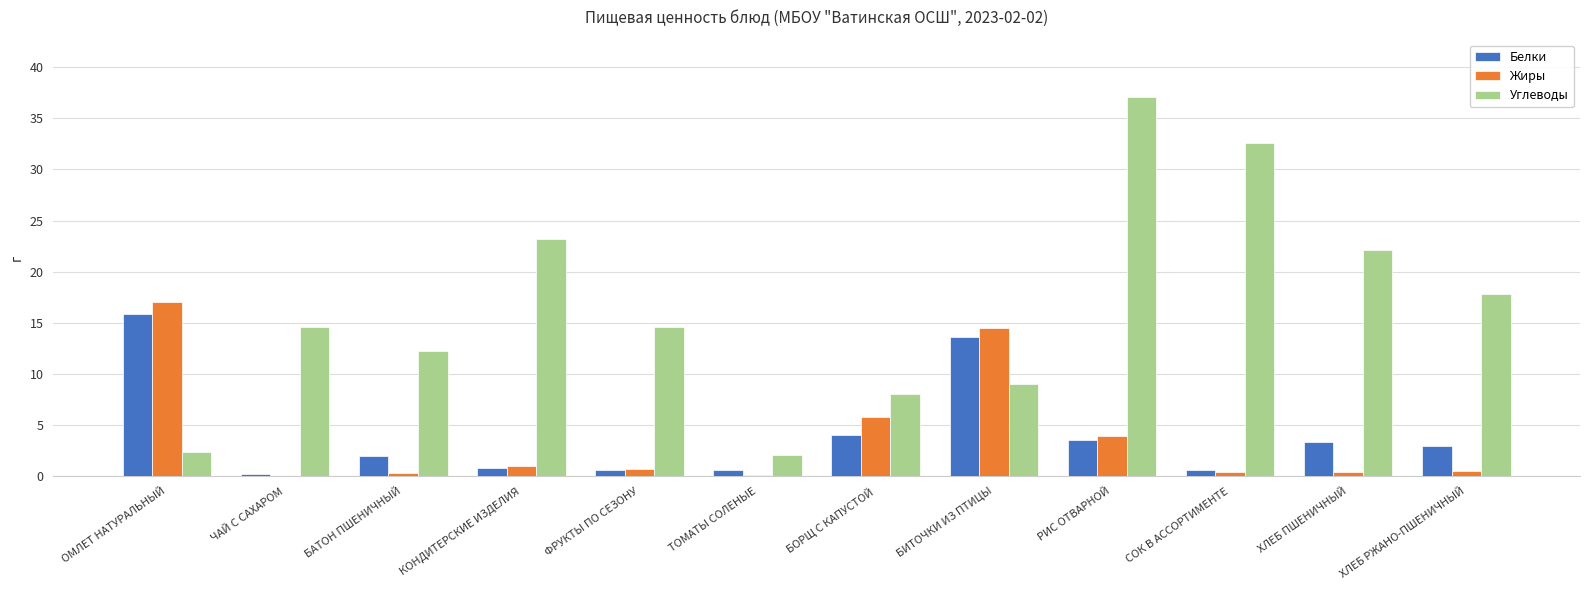

What are all the series names shown in the legend?

Белки, Жиры, Углеводы